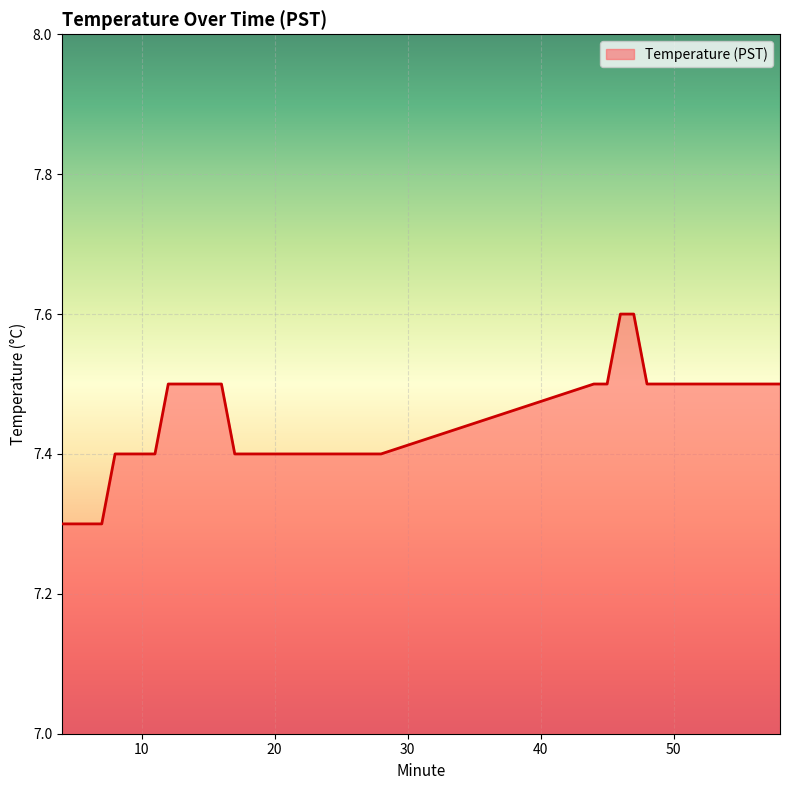

What is the minimum value shown in the chart?

7.3